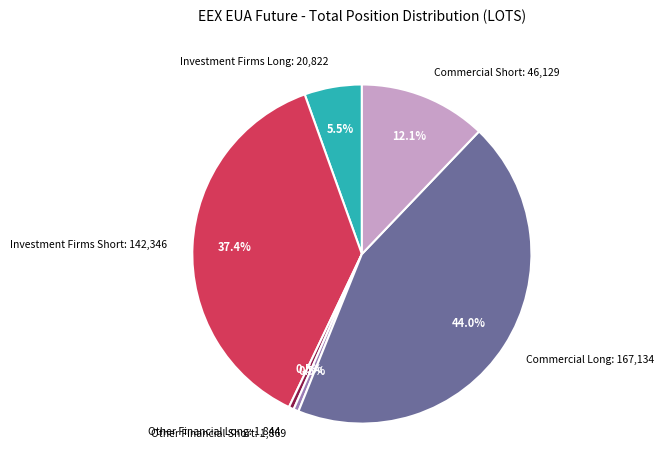

Is there a majority slice in this chart?

No